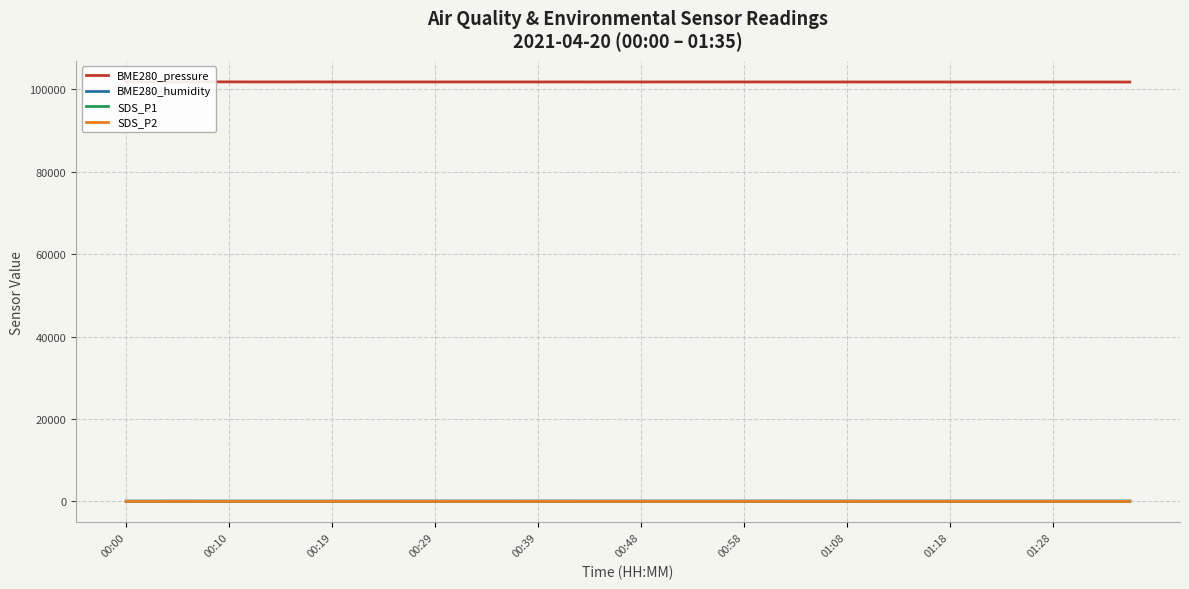

At which category does BME280_humidity reach its first local peak?

00:10